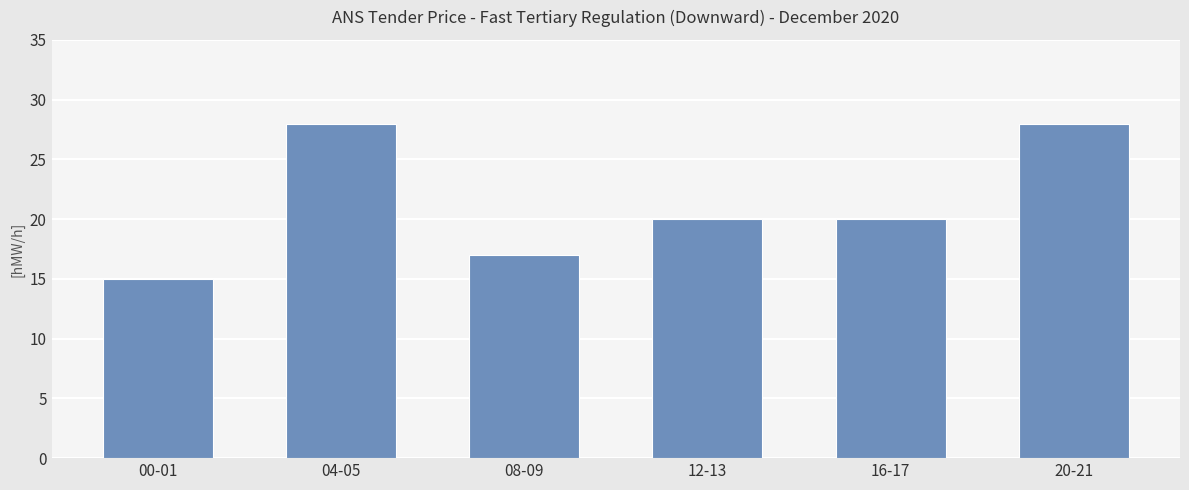

What is the label of the 2nd bar from the right?

16-17